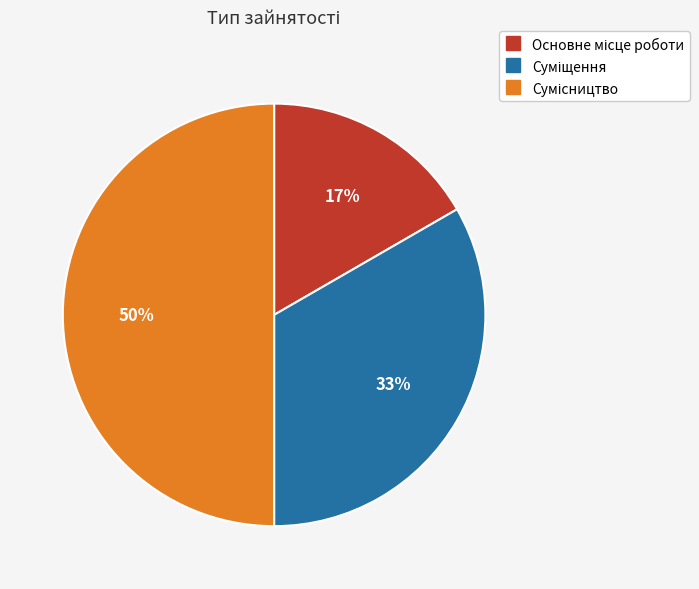

To the nearest percent, what is the difference between the largest and smallest slice percentages?

33%